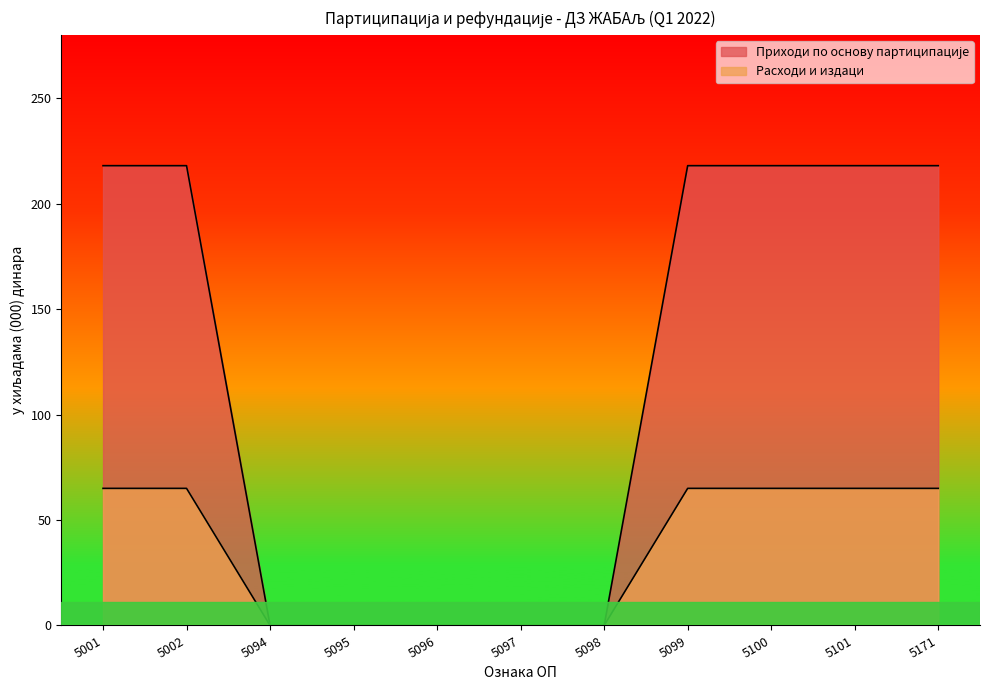

Between 5098 and 5101, which is larger?

5101